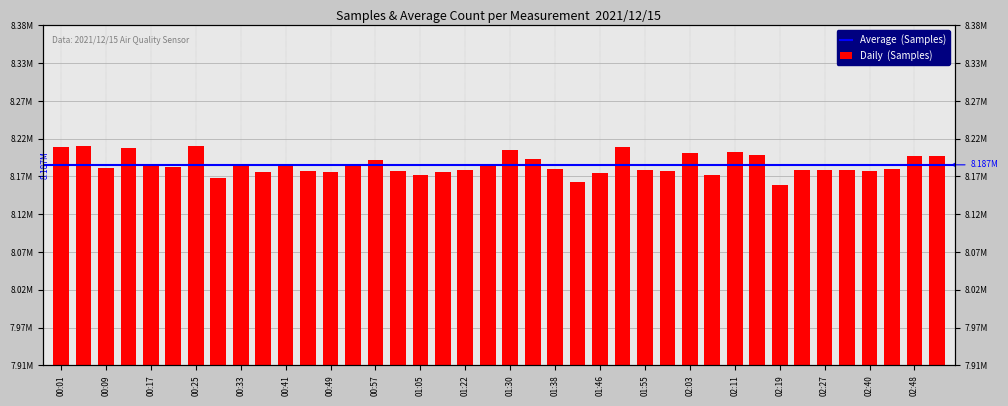

What is the ratio of the value at 02:07 to the value at 00:21?

1.0